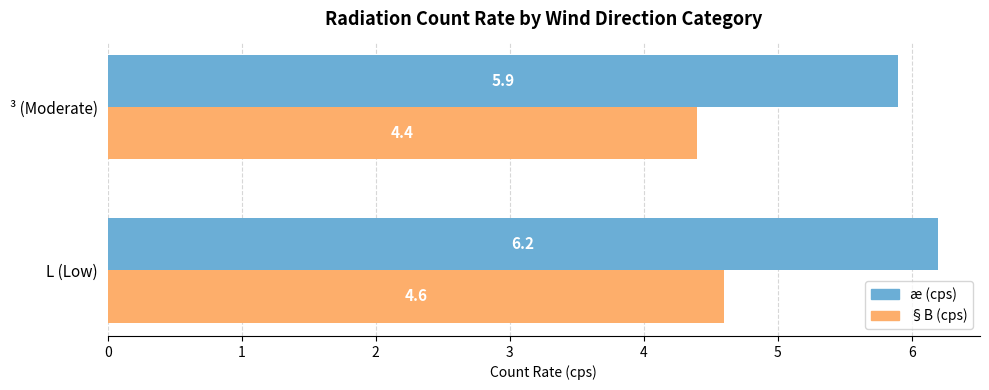

What is the spread (max minus min) of values at L (Low)?

1.6